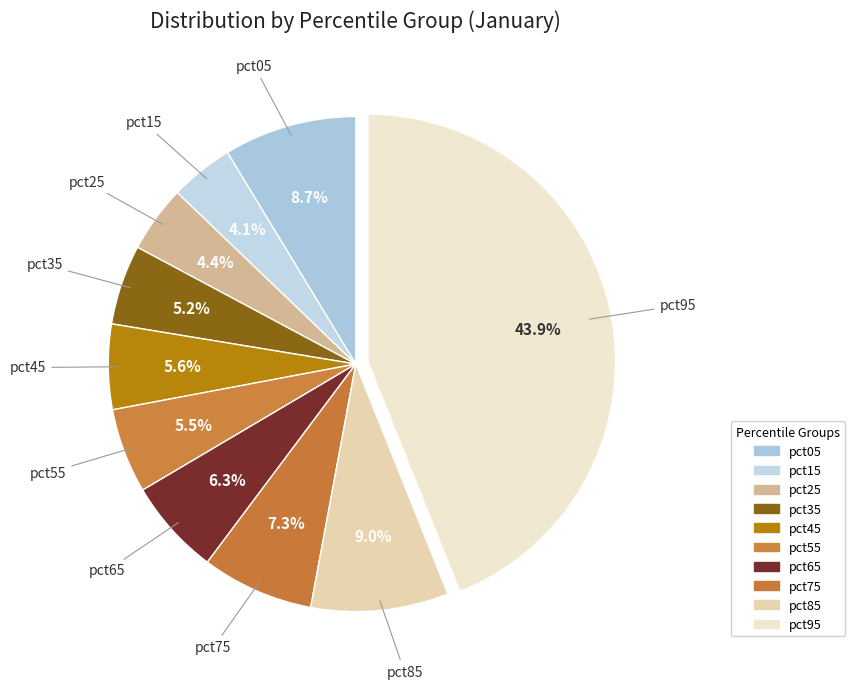

Between pct05 and pct35, which is larger?

pct05